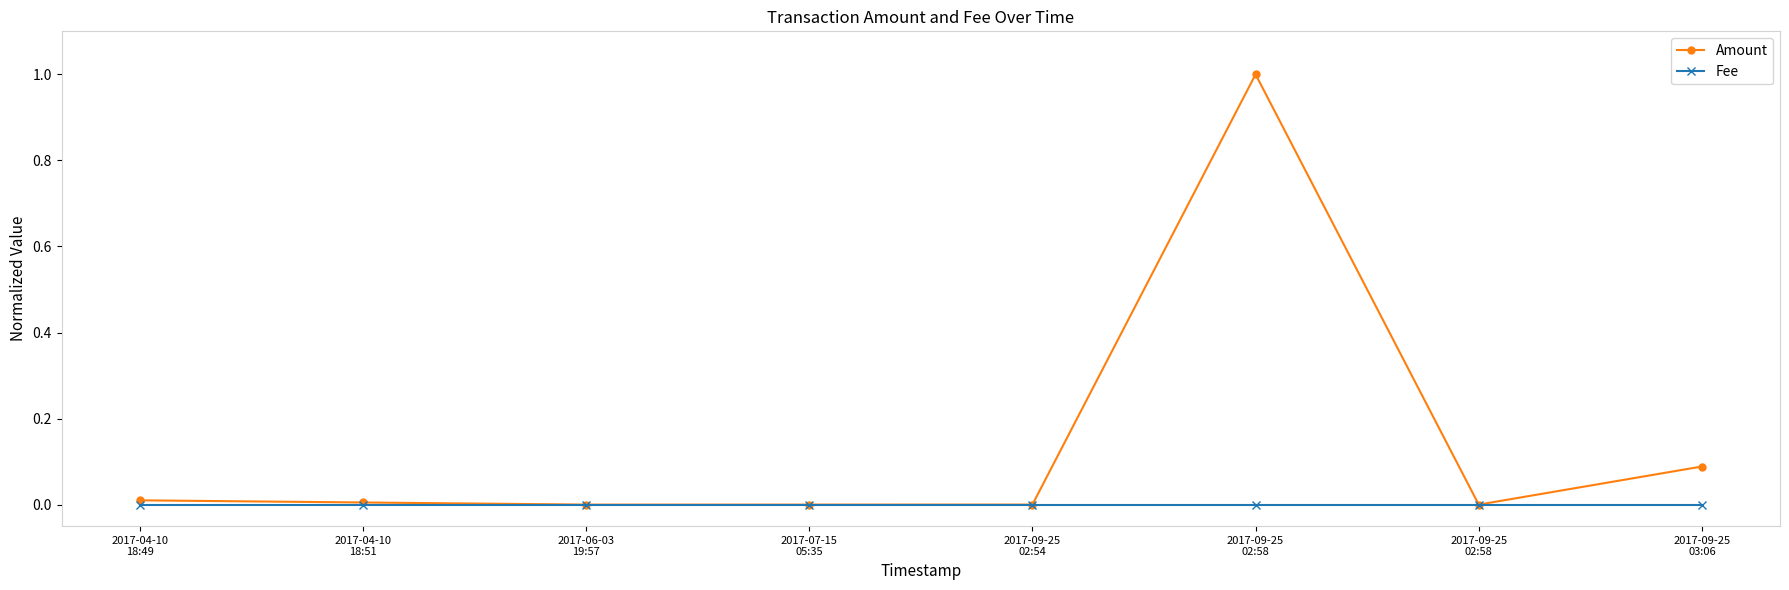

What are all the series names shown in the legend?

Amount, Fee